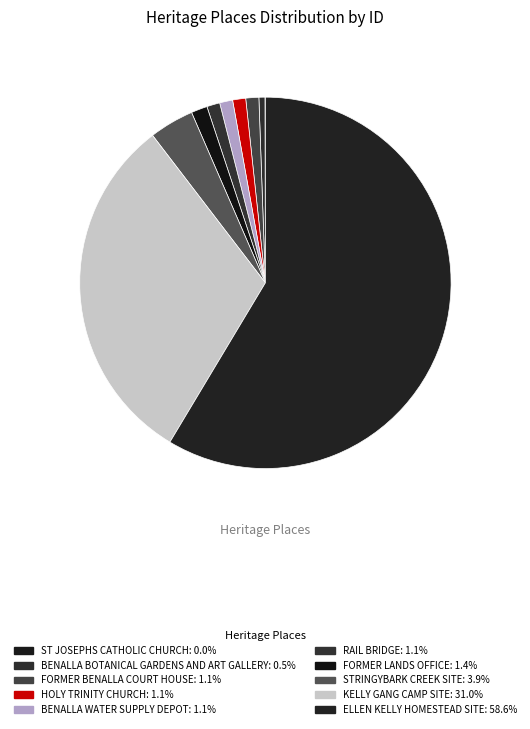

Between ST JOSEPHS CATHOLIC CHURCH and RAIL BRIDGE, which is larger?

RAIL BRIDGE